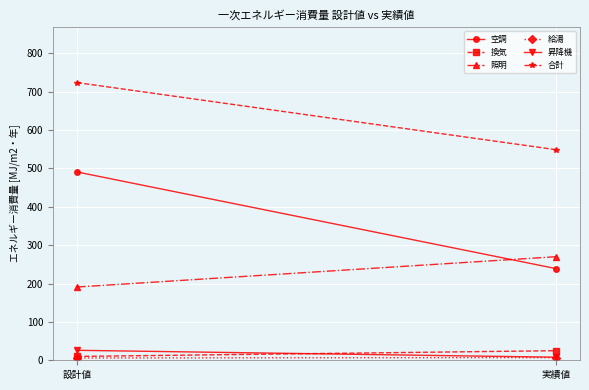

What is the average value of the 換気 series?

18